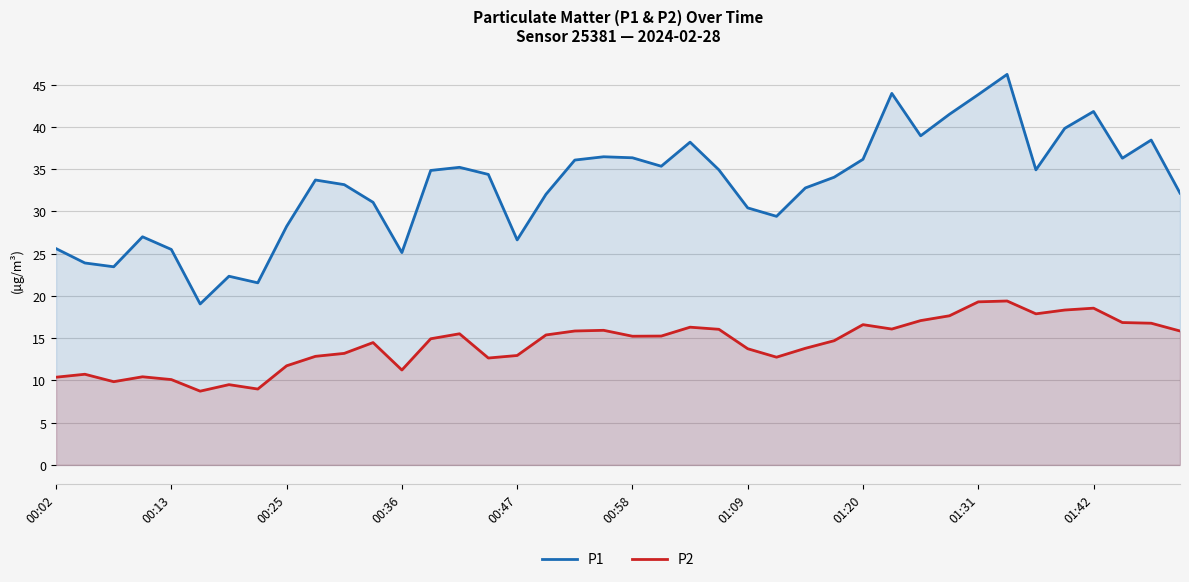

What are all the series names shown in the legend?

P1, P2